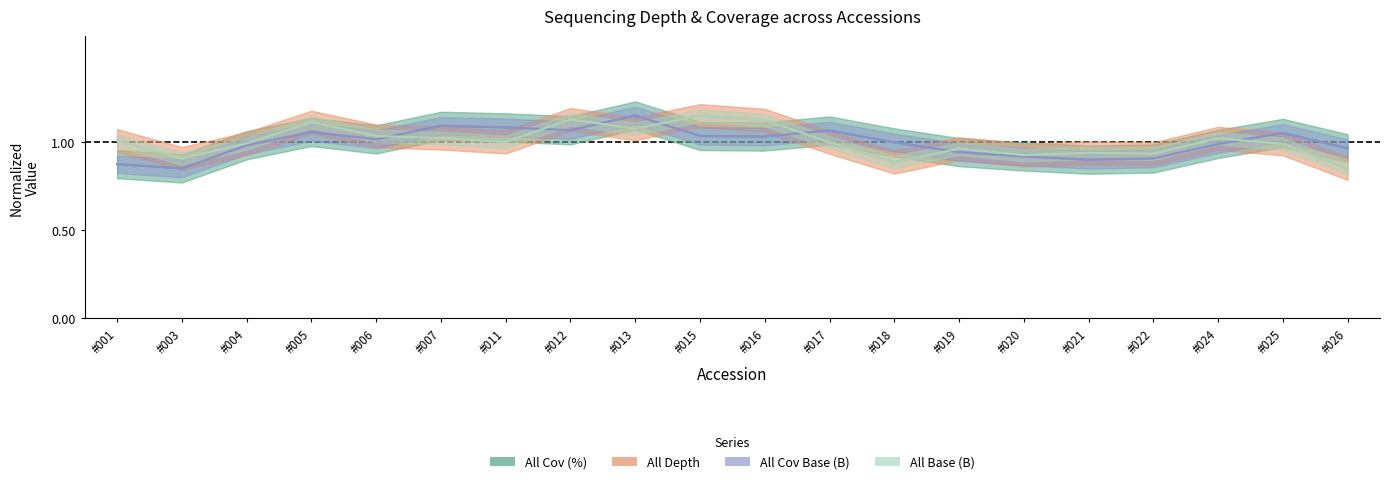

What is the minimum value shown in the chart?

0.8